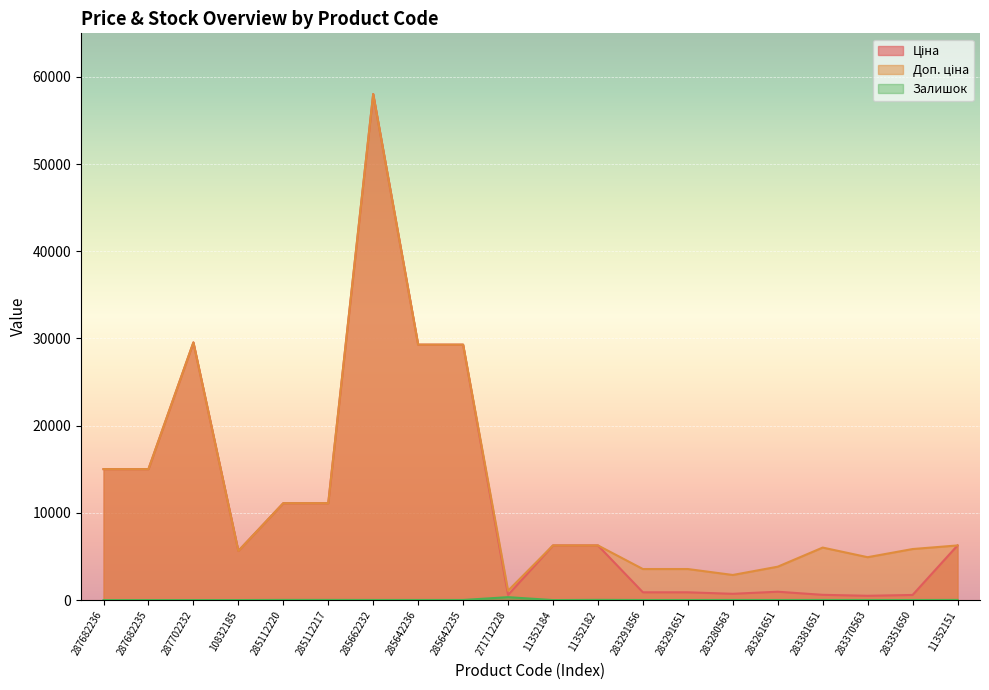

Which label corresponds to the smallest value in the chart?

287682236